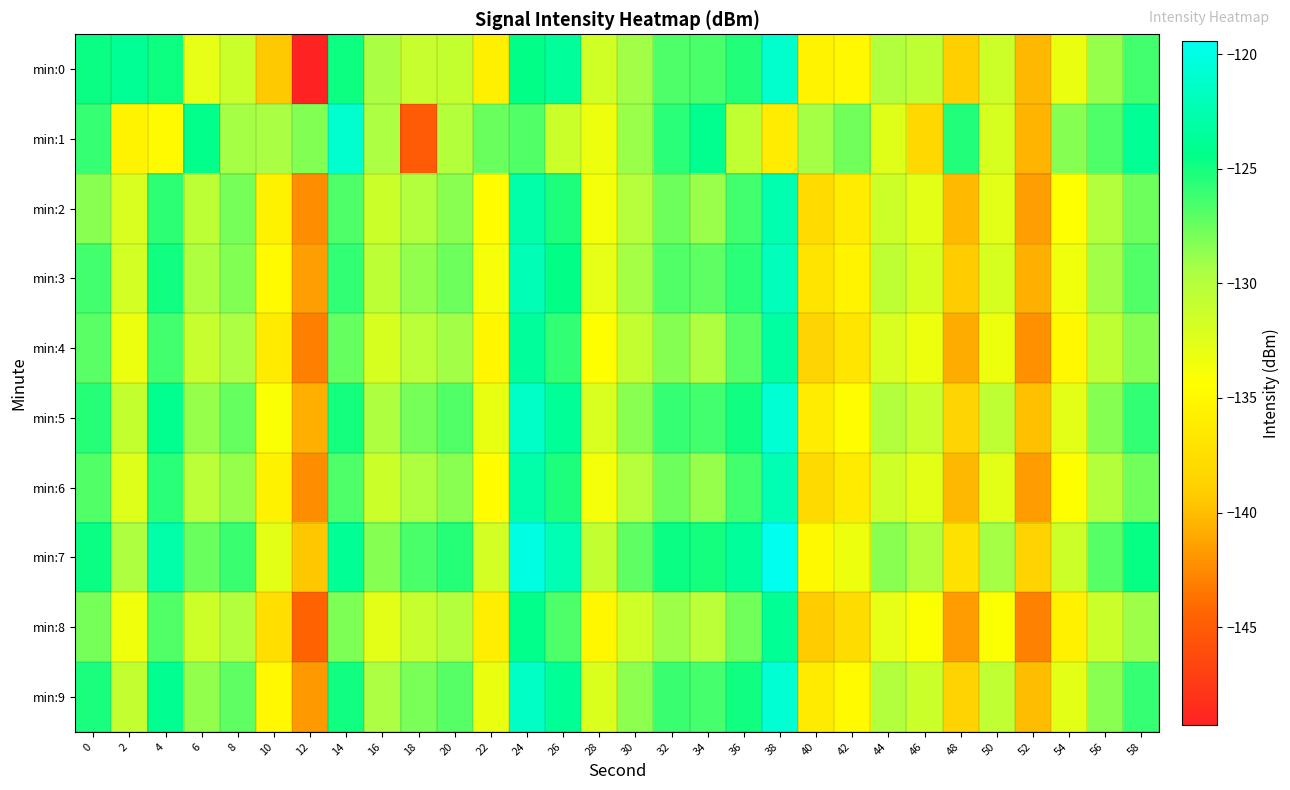

Reading right to left, what are all the values shown in this chart?

min:0: 58=-126.3	56=-128.8	54=-133.1	52=-140.2	50=-131.4	48=-138.9	46=-130.6	44=-129.9	42=-135.0	40=-135.5	38=-121.1	36=-125.4	34=-126.6	32=-126.7	30=-129.1	28=-131.7	26=-123.5	24=-124.5	22=-135.8	20=-130.9	18=-131.0	16=-129.3	14=-124.9	12=-149.3	10=-139.4	8=-131.2	6=-132.9	4=-124.8	2=-123.8	0=-124.7
min:1: 58=-123.8	56=-126.7	54=-128.3	52=-140.5	50=-131.9	48=-125.4	46=-138.1	44=-132.5	42=-127.8	40=-129.3	38=-136.2	36=-130.7	34=-124.1	32=-125.6	30=-128.9	28=-133.4	26=-131.2	24=-126.8	22=-127.5	20=-130.0	18=-145.2	16=-129.5	14=-121.0	12=-128.2	10=-129.4	8=-129.2	6=-124.3	4=-134.7	2=-135.4	0=-126.0
min:2: 58=-127.6	56=-129.9	54=-134.3	52=-141.5	50=-132.7	48=-140.1	46=-132.8	44=-131.4	42=-136.2	40=-137.8	38=-122.5	36=-126.4	34=-128.9	32=-127.6	30=-130.1	28=-133.7	26=-125.3	24=-122.9	22=-134.5	20=-128.4	18=-129.8	16=-131.2	14=-126.7	12=-142.3	10=-135.6	8=-127.9	6=-130.4	4=-125.8	2=-132.1	0=-128.5
min:3: 58=-126.8	56=-129.1	54=-133.5	52=-140.7	50=-131.9	48=-139.3	46=-131.9	44=-130.6	42=-135.4	40=-137.0	38=-121.9	36=-125.7	34=-127.2	32=-126.8	30=-129.3	28=-132.9	26=-124.5	24=-122.1	22=-133.8	20=-127.6	18=-128.7	16=-130.4	14=-125.9	12=-141.5	10=-134.8	8=-128.2	6=-129.6	4=-124.9	2=-131.7	0=-126.3
min:4: 58=-128.3	56=-130.6	54=-135.0	52=-142.2	50=-133.4	48=-140.8	46=-133.4	44=-132.1	42=-136.9	40=-138.5	38=-123.2	36=-127.1	34=-129.6	32=-128.3	30=-130.8	28=-134.4	26=-125.9	24=-123.6	22=-135.2	20=-129.1	18=-130.3	16=-131.9	14=-127.4	12=-143.0	10=-136.3	8=-129.5	6=-131.0	4=-126.4	2=-133.2	0=-127.1
min:5: 58=-125.9	56=-128.3	54=-132.7	52=-139.9	50=-130.6	48=-138.5	46=-131.1	44=-129.8	42=-134.6	40=-136.2	38=-120.7	36=-124.9	34=-126.4	32=-126.0	30=-128.5	28=-132.1	26=-123.7	24=-121.3	22=-133.0	20=-126.8	18=-127.9	16=-129.6	14=-125.1	12=-140.7	10=-134.0	8=-127.4	6=-128.8	4=-124.1	2=-130.9	0=-125.5
min:6: 58=-127.7	56=-130.0	54=-134.4	52=-141.6	50=-132.8	48=-140.2	46=-132.8	44=-131.5	42=-136.3	40=-137.9	38=-122.4	36=-126.4	34=-128.8	32=-127.6	30=-130.1	28=-133.7	26=-125.3	24=-122.9	22=-134.5	20=-128.5	18=-129.6	16=-131.2	14=-126.7	12=-142.4	10=-135.6	8=-128.8	6=-130.3	4=-125.7	2=-132.4	0=-126.8
min:7: 58=-124.6	56=-126.9	54=-131.4	52=-138.6	50=-129.3	48=-137.2	46=-129.8	44=-128.5	42=-133.3	40=-134.9	38=-119.4	36=-123.6	34=-125.1	32=-124.7	30=-127.2	28=-130.8	26=-122.4	24=-120.0	22=-131.7	20=-125.5	18=-126.6	16=-128.3	14=-123.8	12=-139.5	10=-132.8	8=-126.1	6=-127.5	4=-122.9	2=-129.6	0=-124.7
min:8: 58=-129.0	56=-131.3	54=-135.7	52=-142.9	50=-134.2	48=-141.6	46=-134.2	44=-132.9	42=-137.7	40=-139.3	38=-123.8	36=-127.8	34=-130.3	32=-129.0	30=-131.5	28=-135.1	26=-126.7	24=-124.3	22=-135.9	20=-129.9	18=-131.0	16=-132.6	14=-128.1	12=-144.4	10=-137.6	8=-129.9	6=-131.4	4=-126.8	2=-133.5	0=-127.9
min:9: 58=-126.0	56=-128.4	54=-132.8	52=-140.0	50=-130.7	48=-138.6	46=-131.2	44=-129.9	42=-134.7	40=-136.3	38=-120.8	36=-125.0	34=-126.5	32=-126.1	30=-128.6	28=-132.2	26=-123.8	24=-121.4	22=-133.1	20=-126.9	18=-128.0	16=-129.5	14=-125.0	12=-141.8	10=-135.0	8=-127.2	6=-128.7	4=-124.0	2=-130.8	0=-125.2